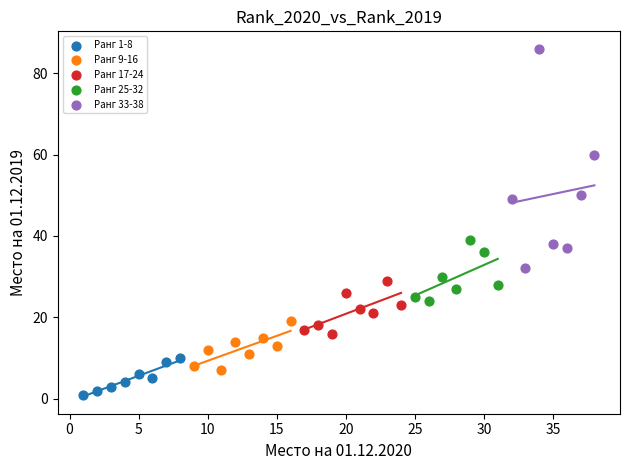

Which series has the largest Y range (max minus min)?

Ранг 33-38